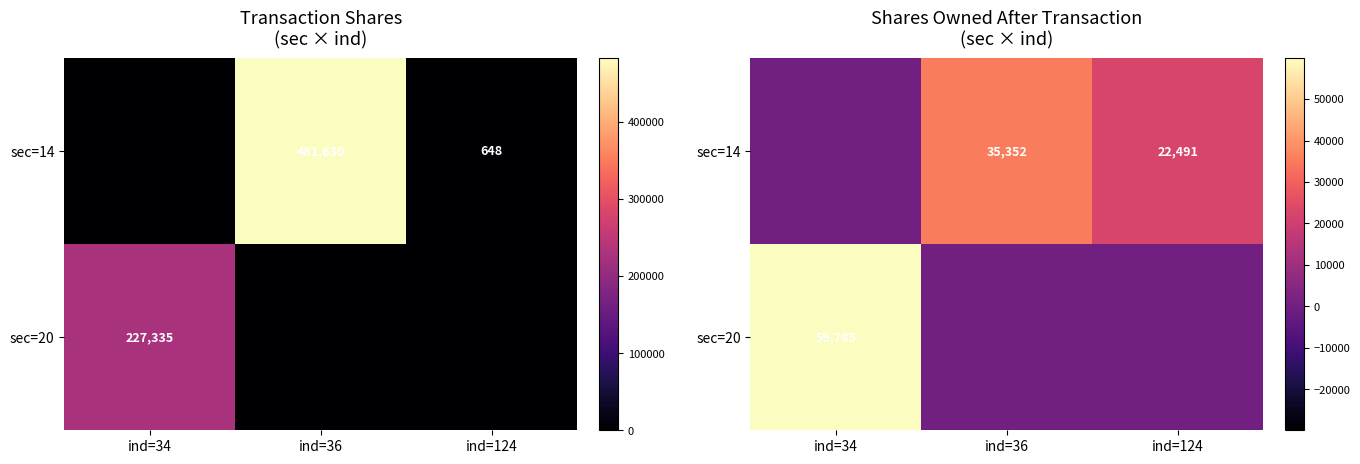

Rank the categories by sec=20 value from lowest to highest.

ind=36, ind=124, ind=34